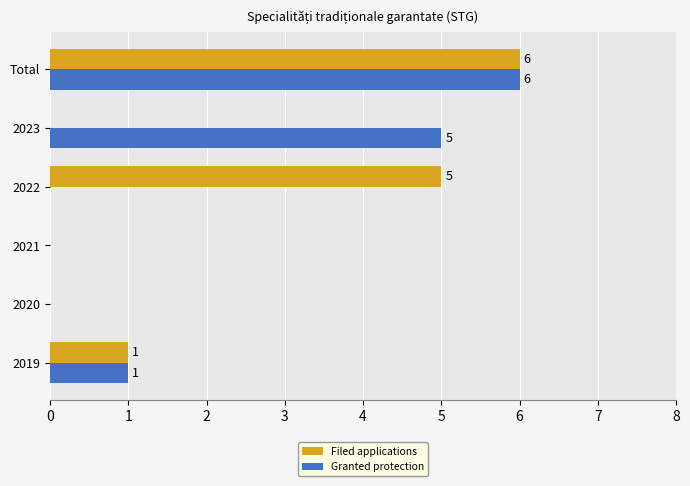

How many Filed applications values are between 0 and 5?

5